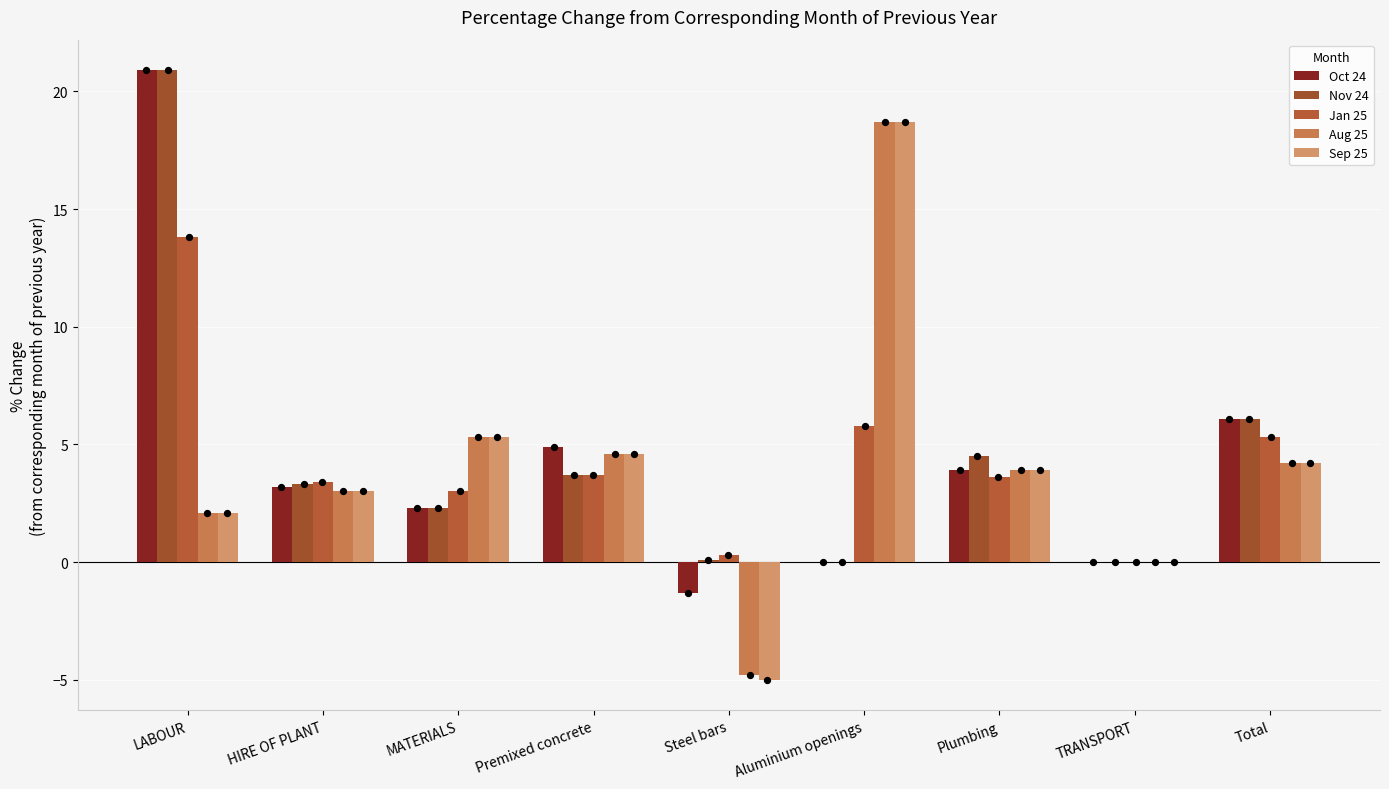

Which series reaches the minimum Y coordinate?

Sep 25